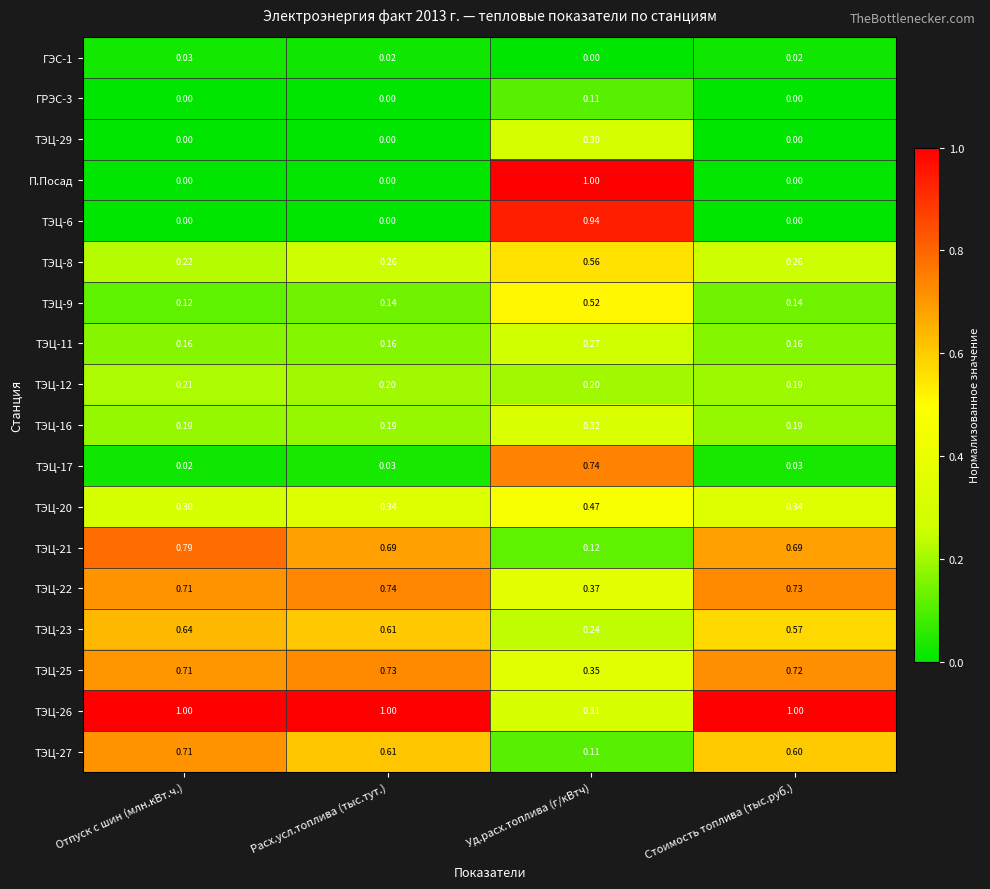

Which category has the lowest value in the ТЭЦ-9 series?

Отпуск с шин (млн.кВт.ч.)